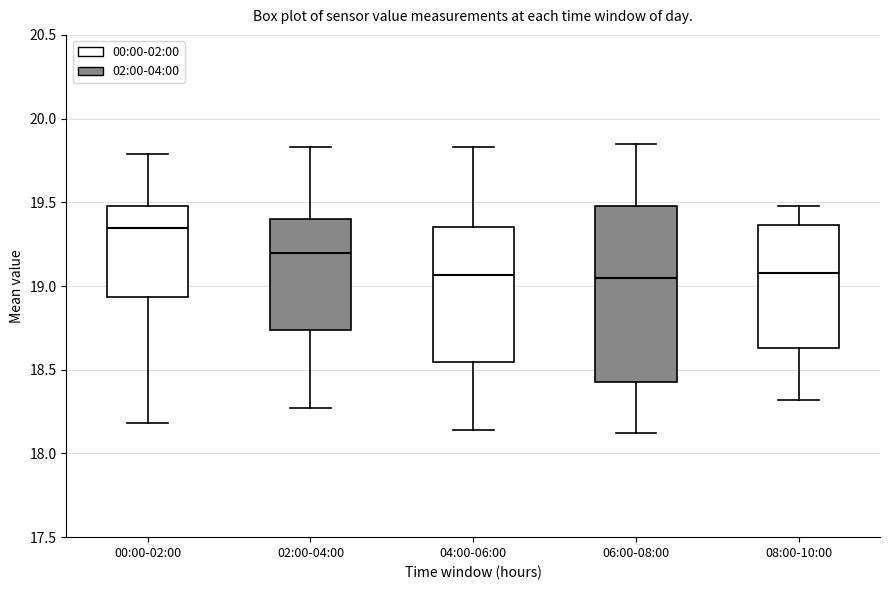

Where does the upper whisker of the box for 02:00-04:00 end on the y-axis? The values are not printed on the chart, so give them approximately, as read against the axis.

19.85